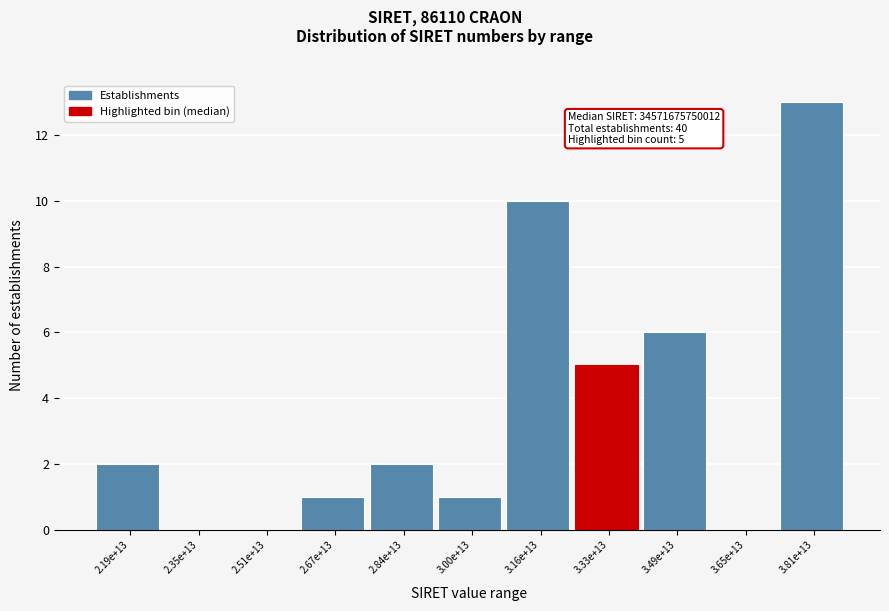

Reading left to right, list all the values displayed in this chart.

2.19e+13=2	2.35e+13=0	2.51e+13=0	2.67e+13=1	2.84e+13=2	3.00e+13=1	3.16e+13=10	3.33e+13=5	3.49e+13=6	3.65e+13=0	3.81e+13=13